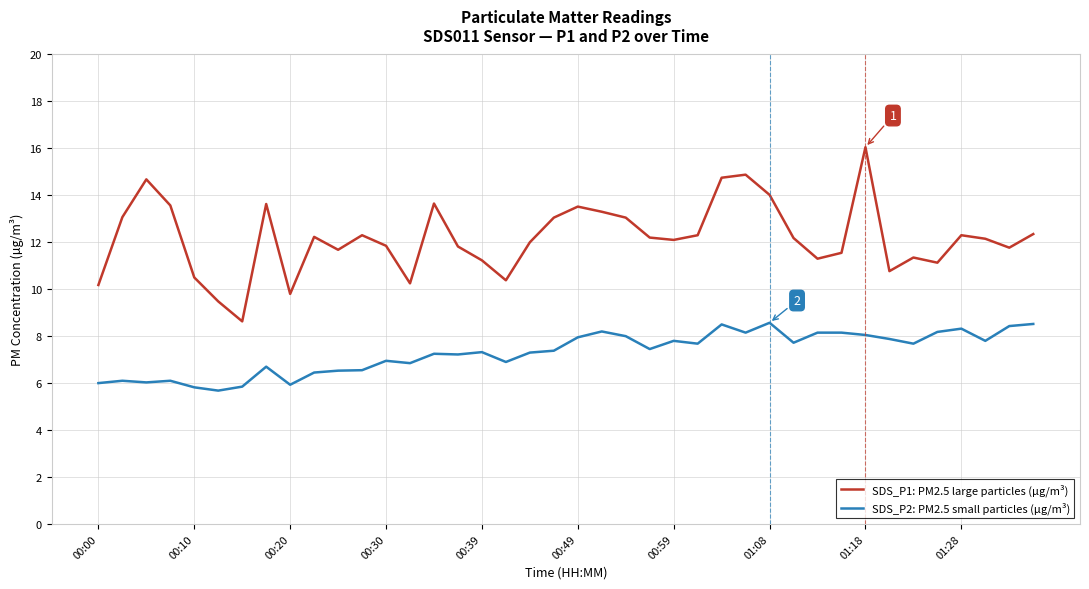

Does the chart have visible grid lines?

Yes